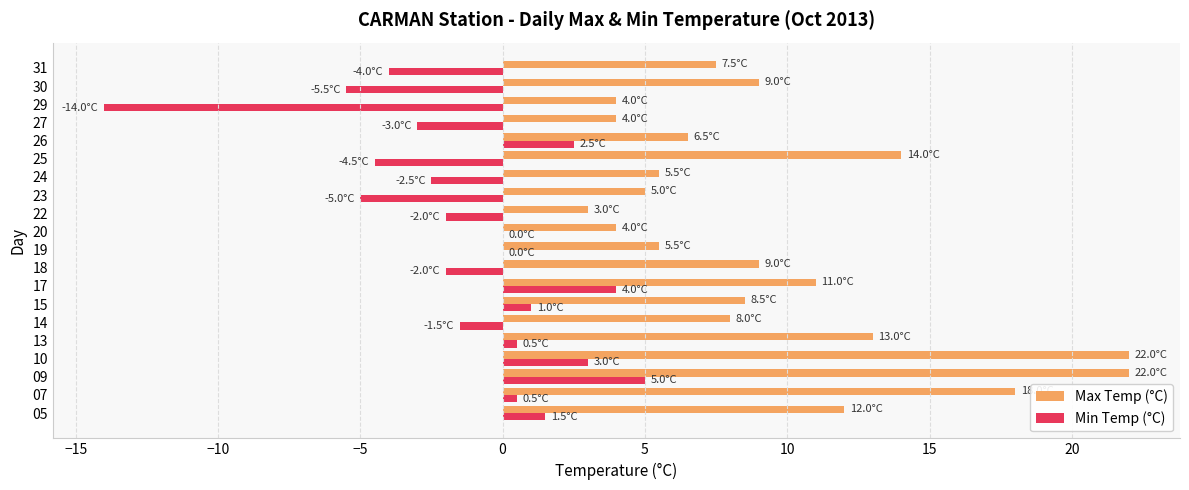

What is the sum of the Max Temp (°C) values at 15 and 27?

12.5